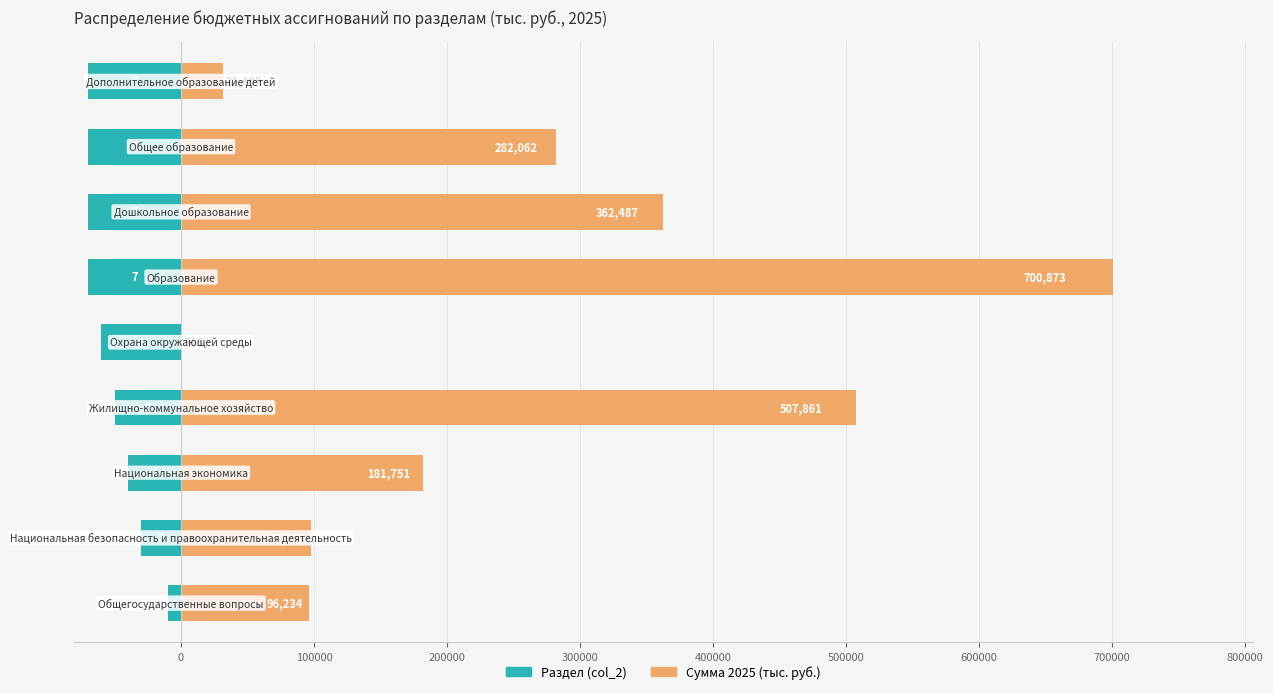

Which has a higher value, 700000 or 200000?

200000